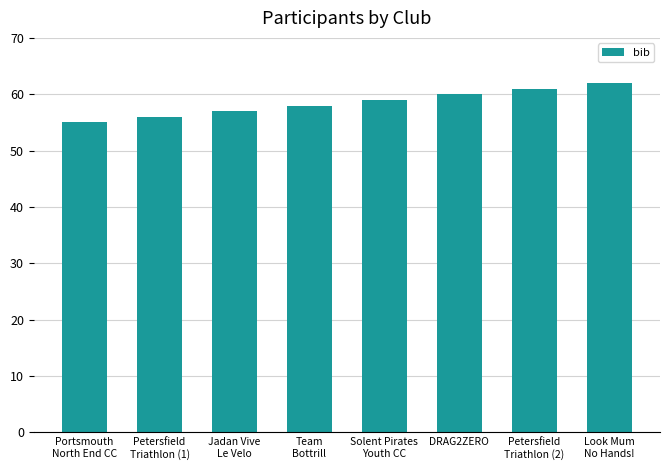

What is the sum of the values at Look Mum
No Hands! and Team
Bottrill?

120